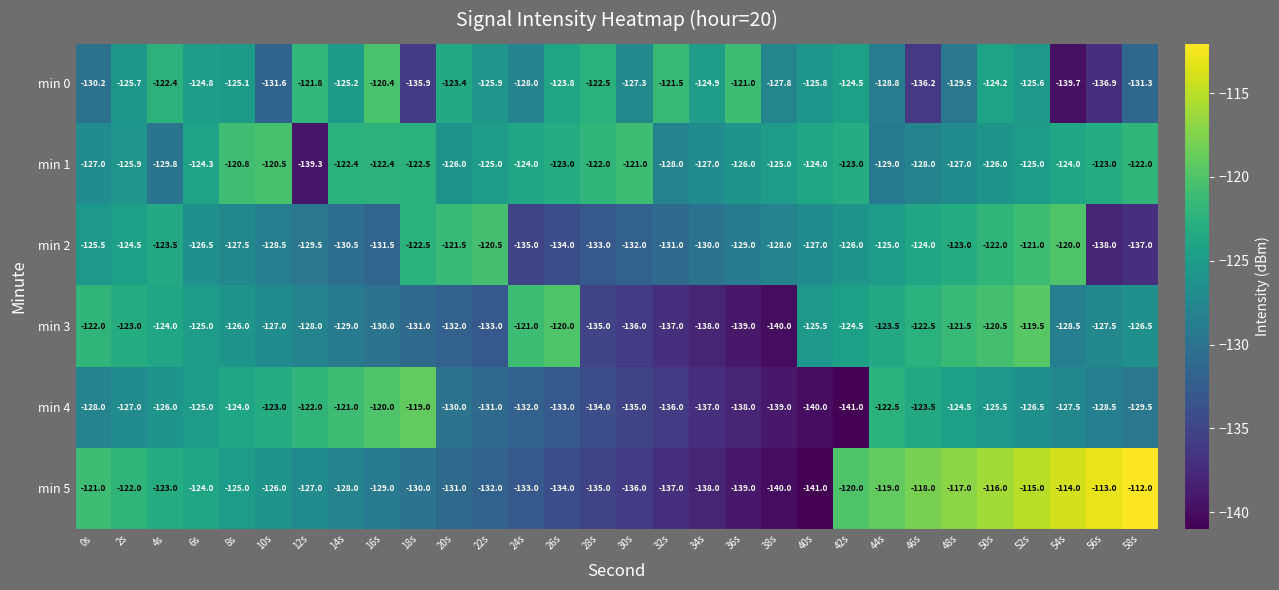

At which label is min 4 closest to -130?

20s